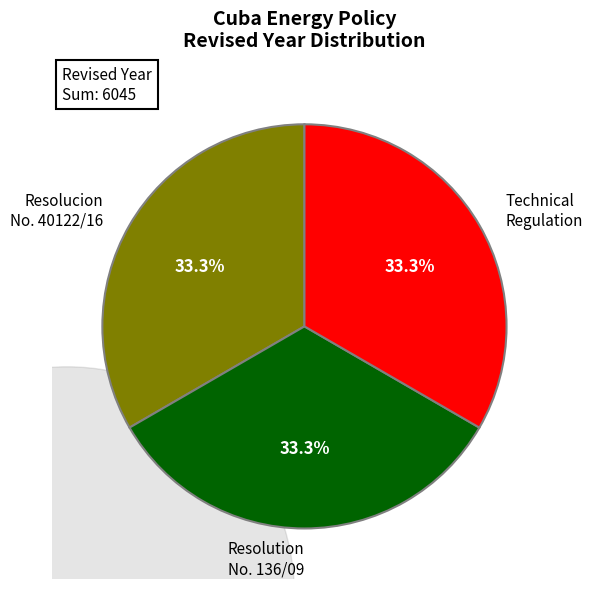

How much of the chart is everything except Resolution No. 136/09?

66.7%